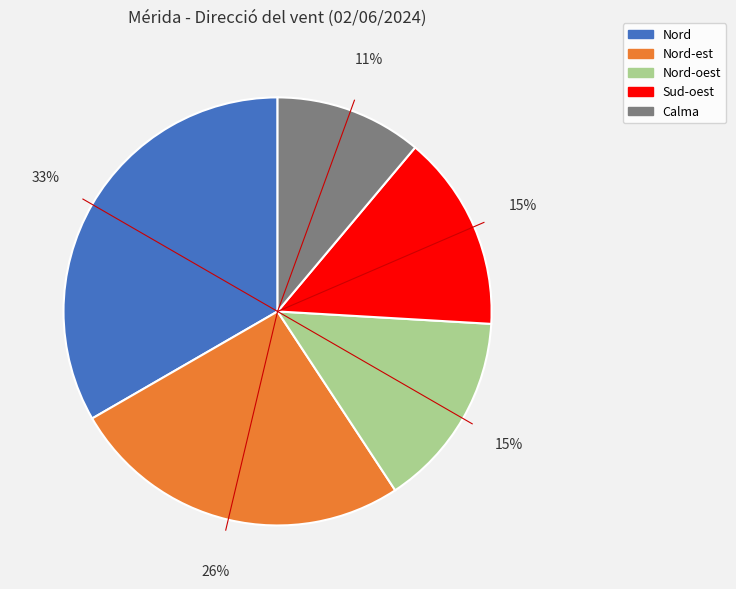

Is there any slice that represents more than half of the pie?

No